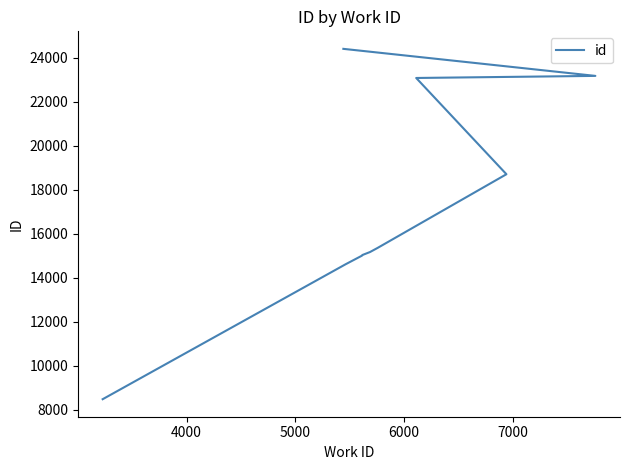

The chart shows a value of 6224 at 9. True or false?

False